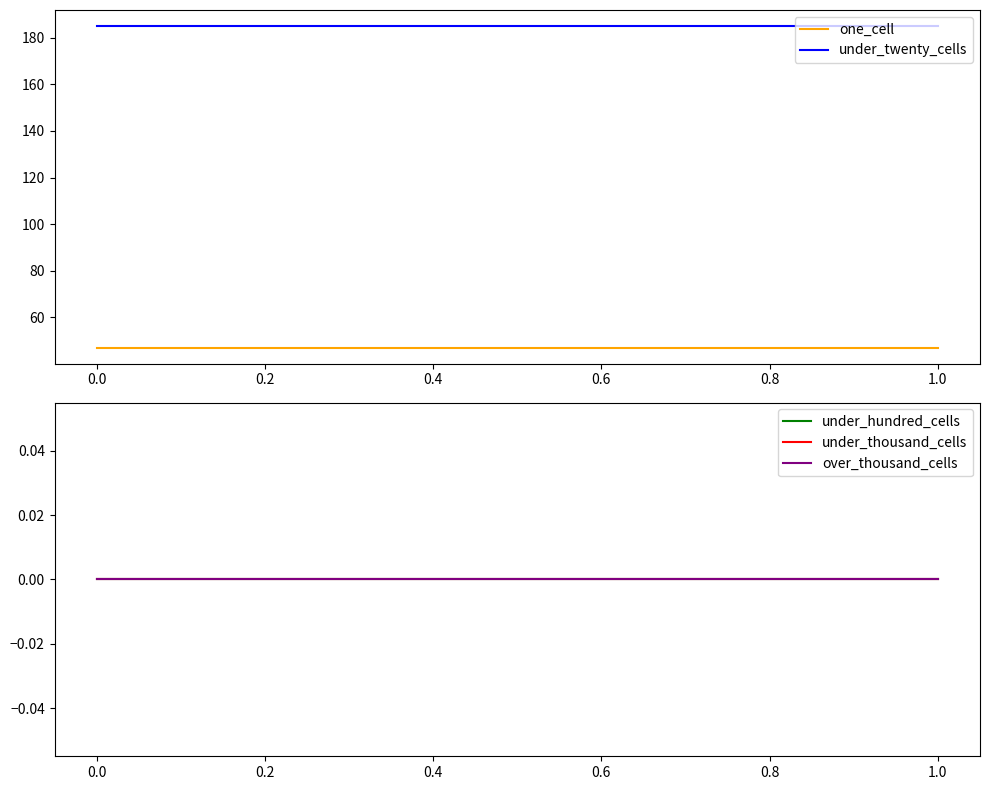

Rank the categories by over_thousand_cells value from highest to lowest.

0.0, 0.2, 0.4